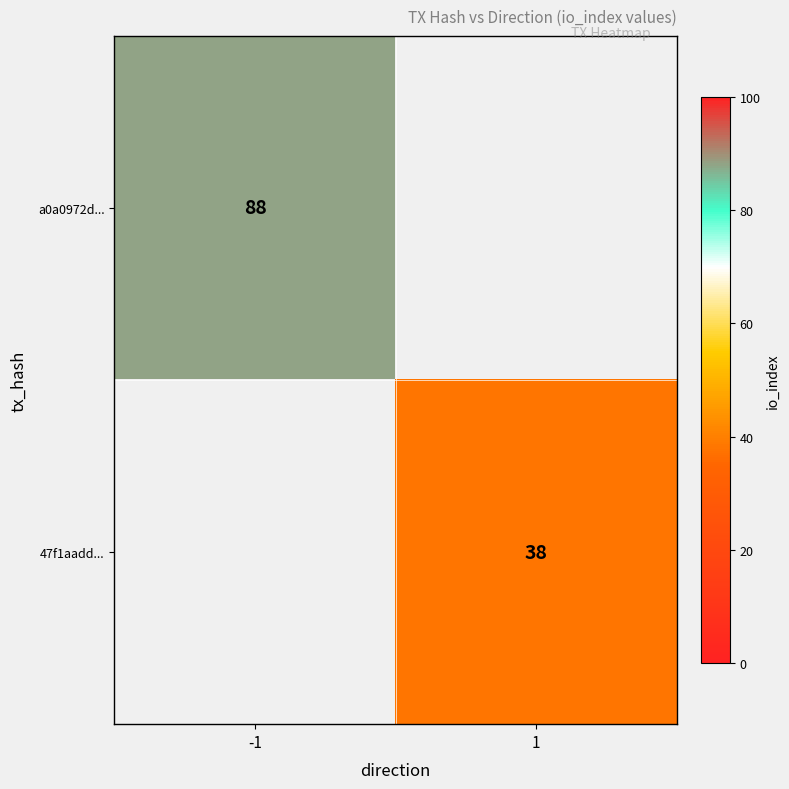

Is it true that a0a0972d... equals 88 at -1?

True